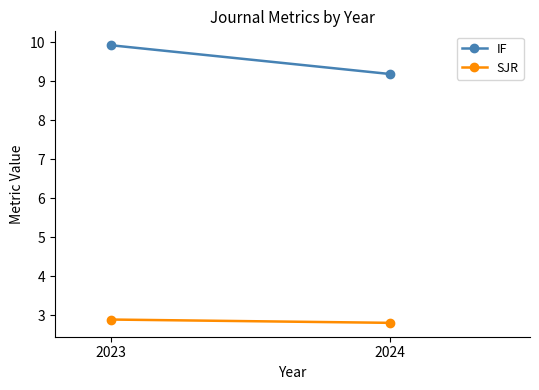

At which category is the sum across all series the highest?

2023